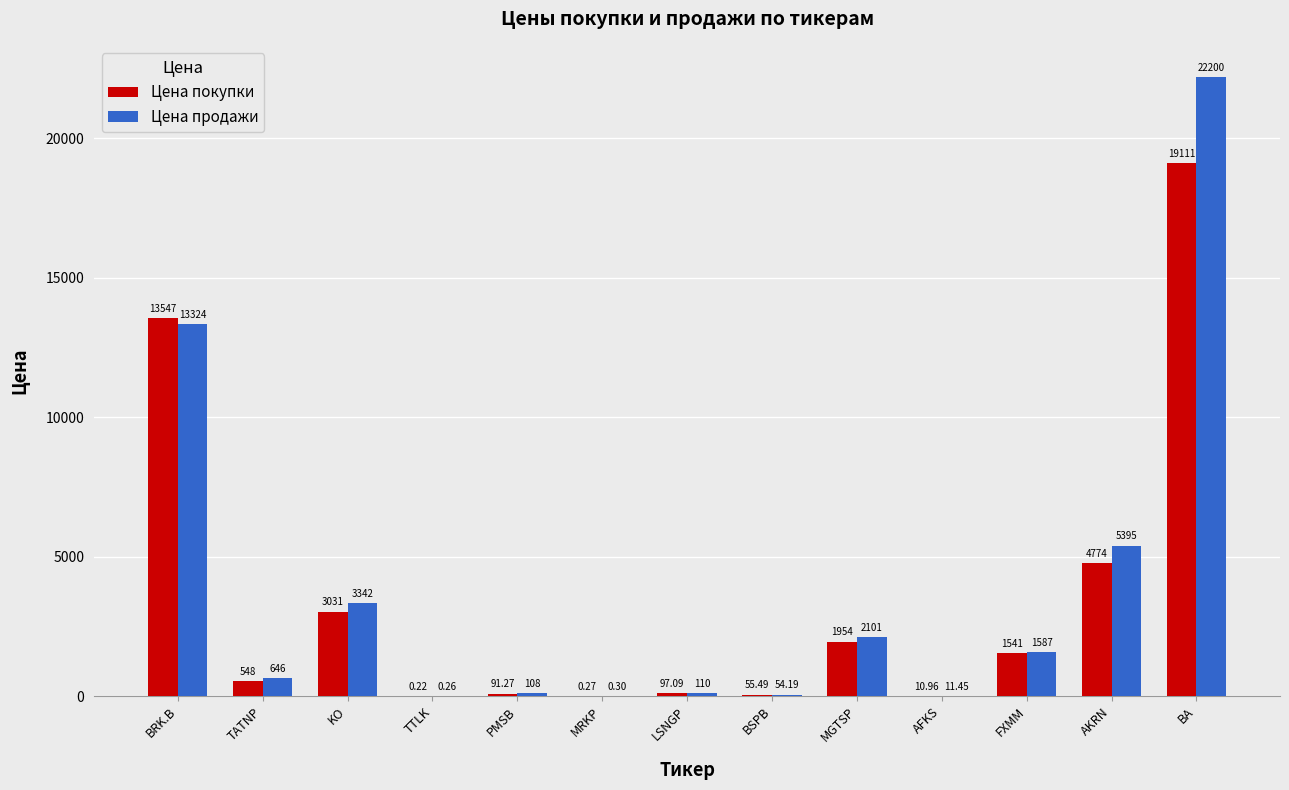

Which label corresponds to the largest value in the chart?

BA